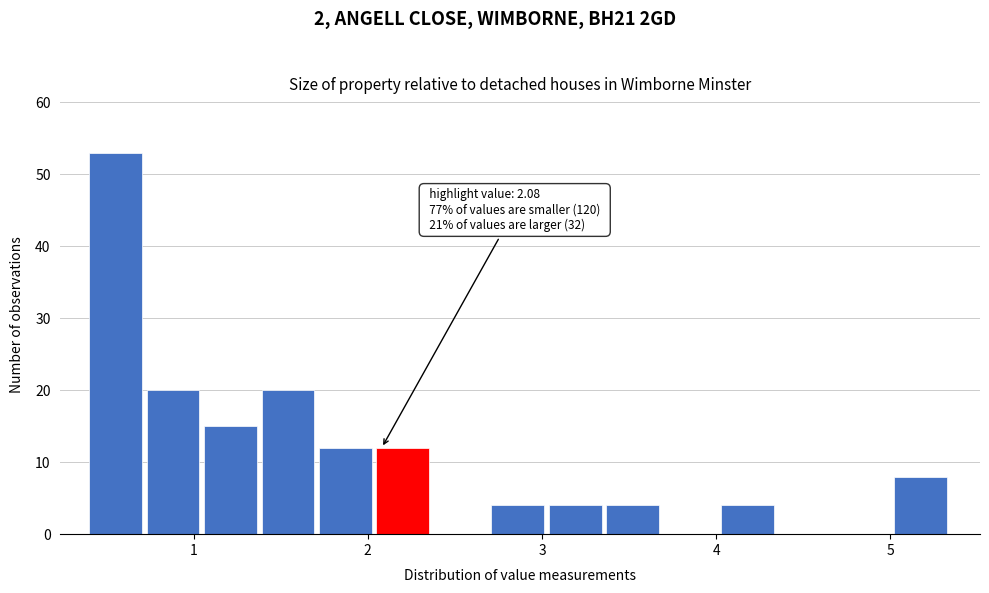

Read against the x-axis, roughly where is the centre of the tallest bar?

0.6